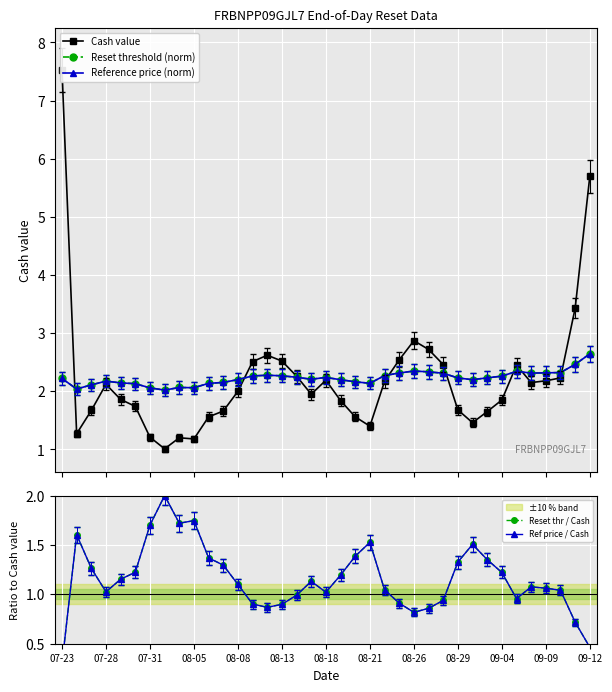

What are all the series names shown in the legend?

Cash value, Reset threshold (norm), Reference price (norm), Reset thr / Cash, Ref price / Cash